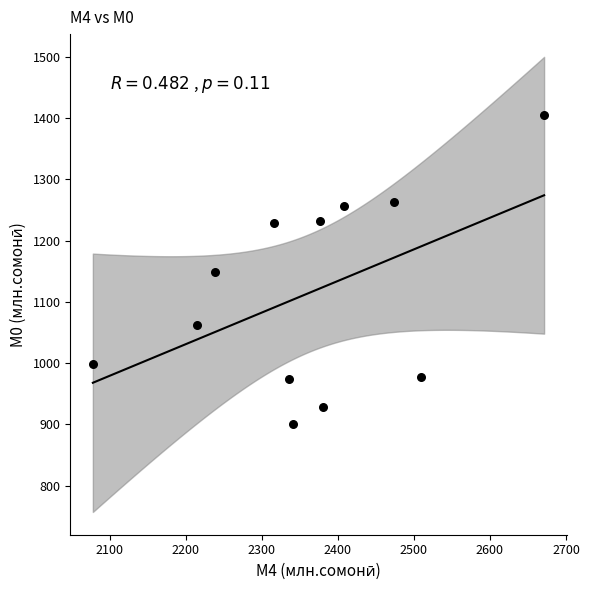

What is the average Y value?

1114.4